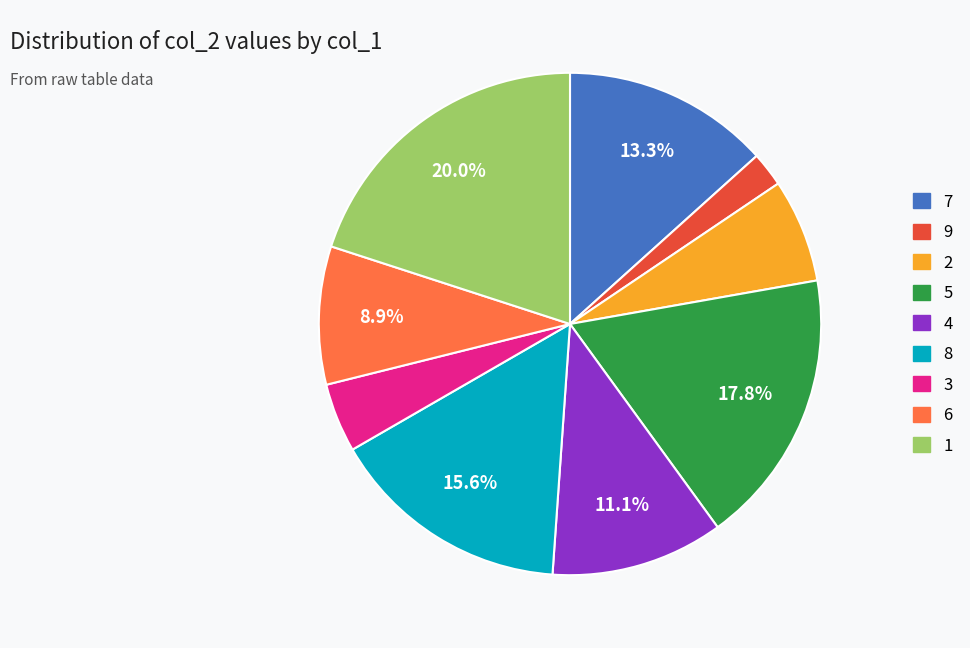

Which category has the biggest portion of the pie?

1